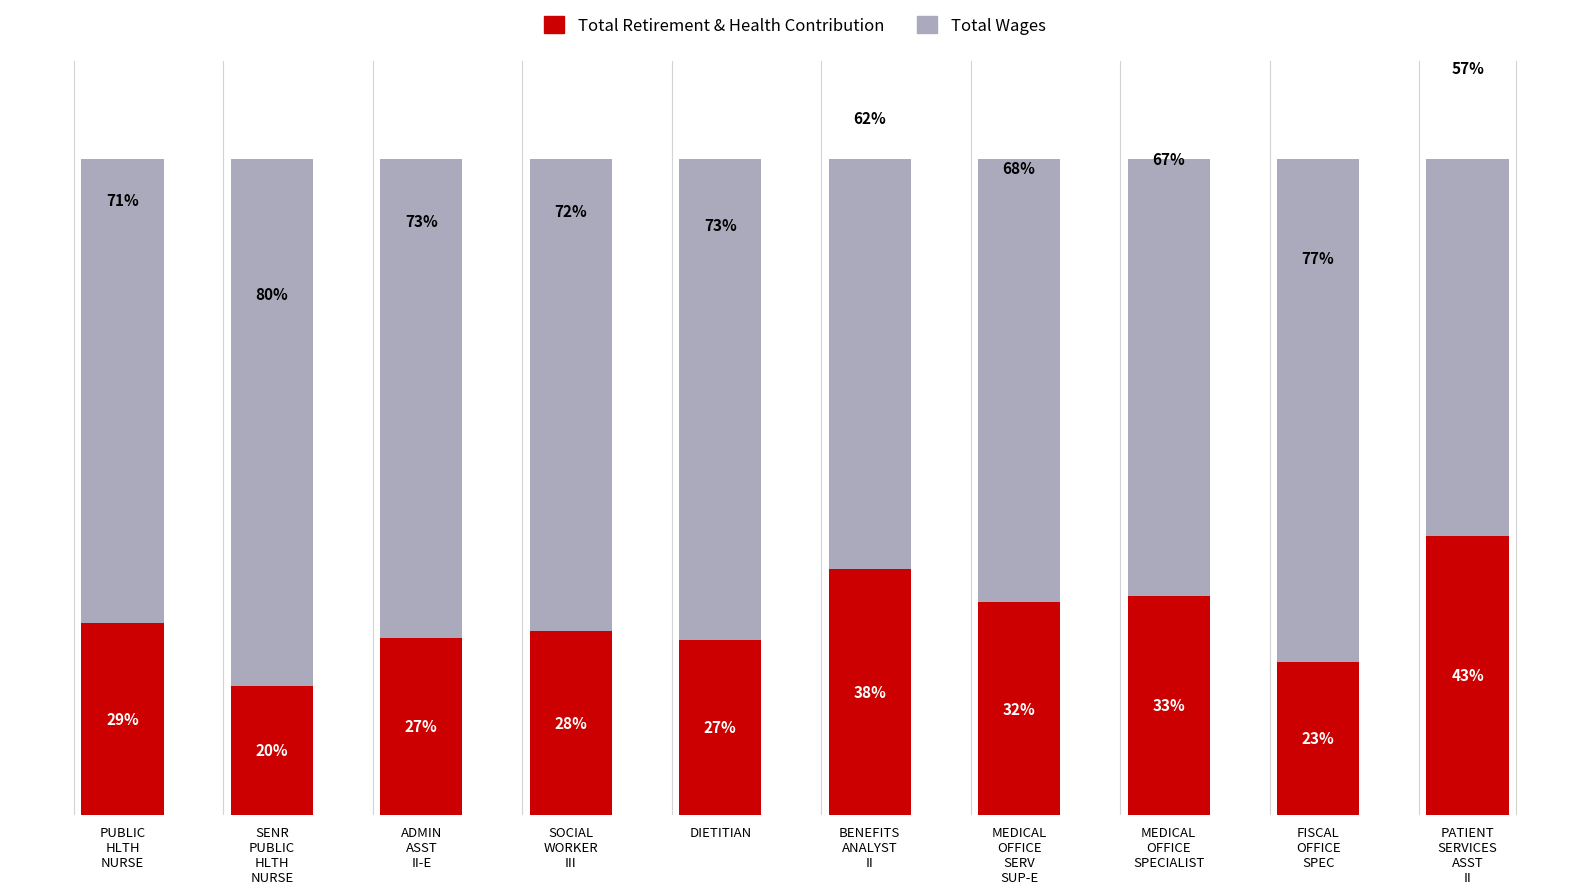

Are the bars horizontal?

No